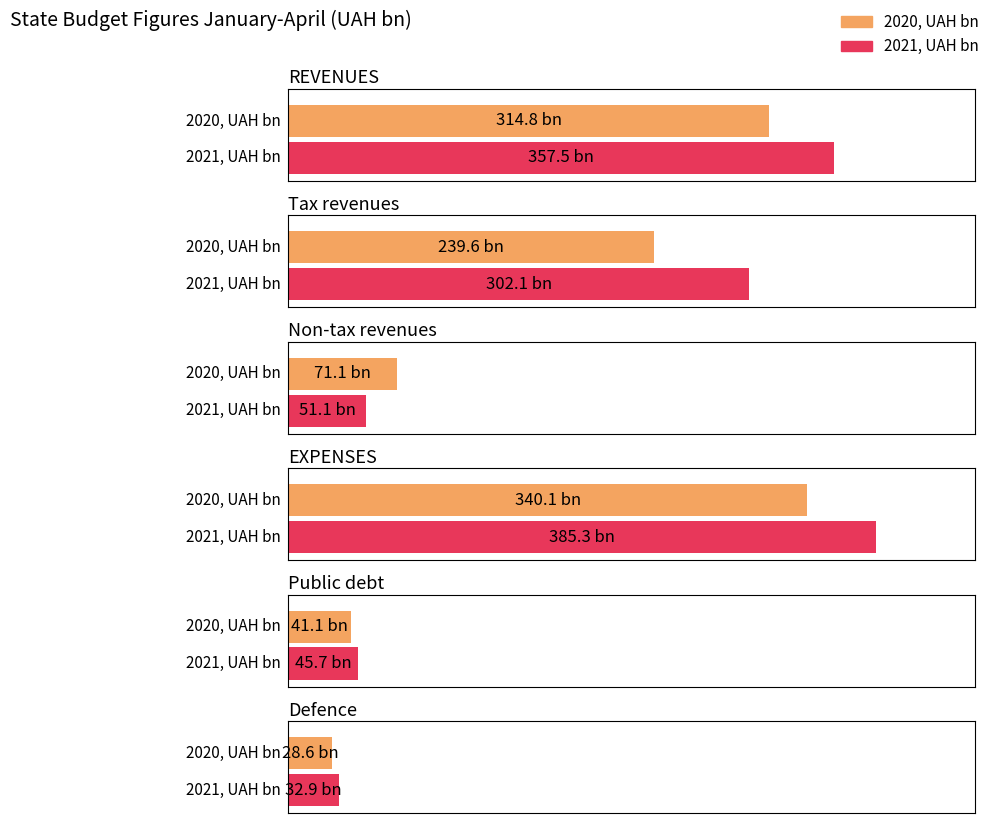

How many groups of bars are there?

6